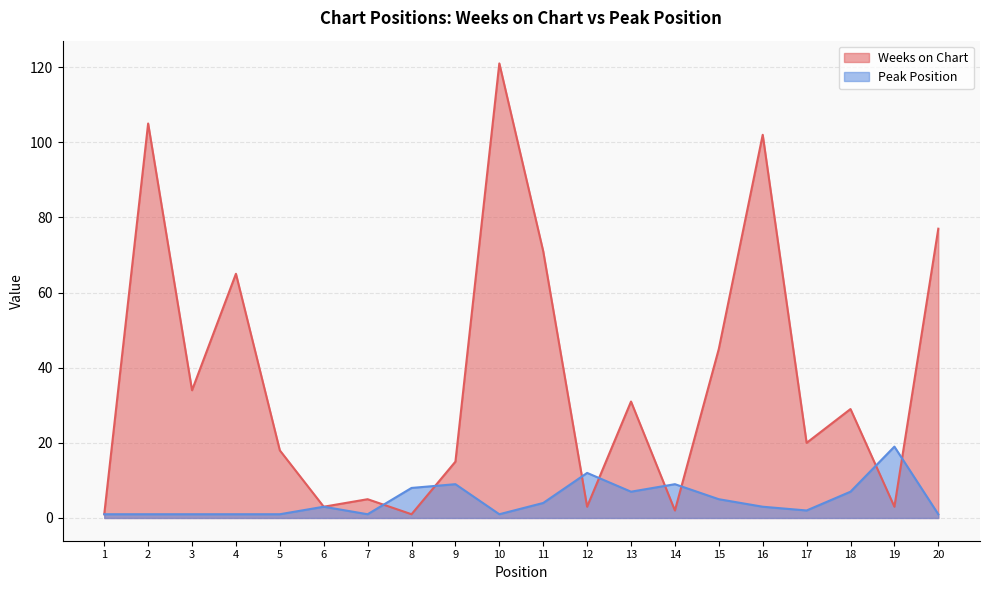

How many lines are shown in the chart?

2